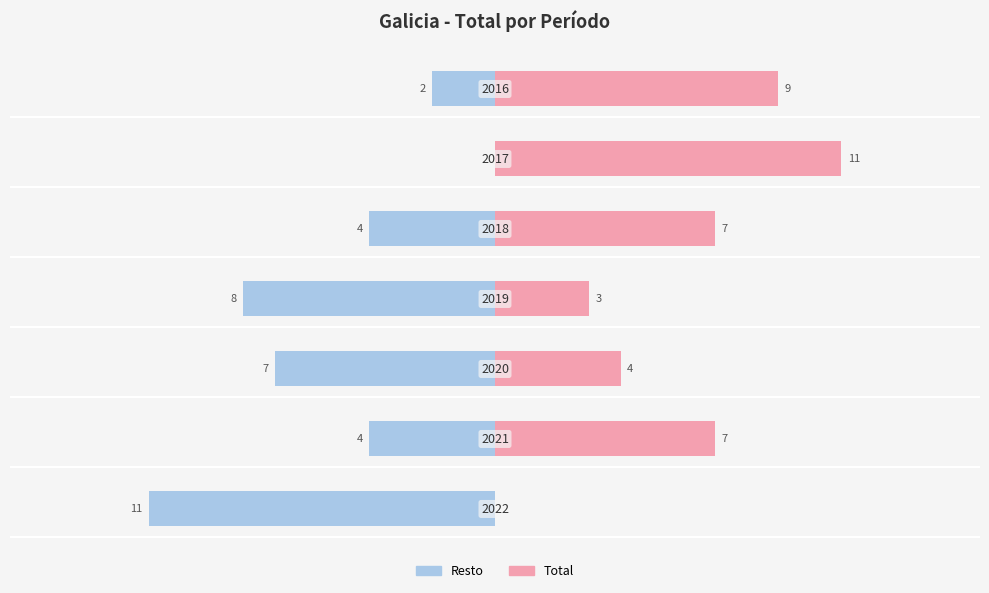

What are all the series names shown in the legend?

Resto, Total